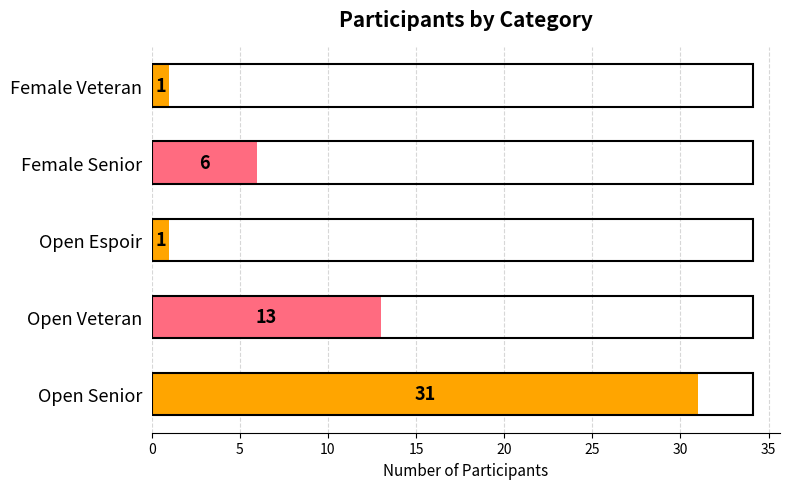

What is the difference between the values at Female Senior and Open Veteran?

7